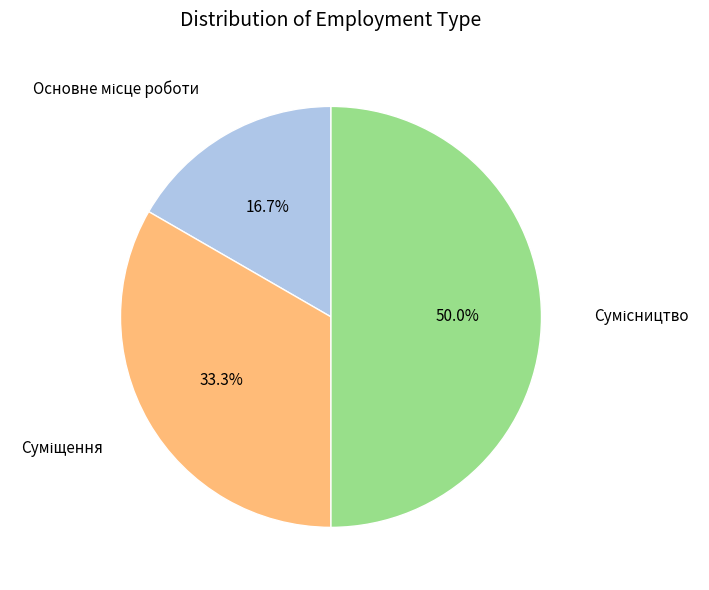

To the nearest percent, what is the average slice percentage?

33%